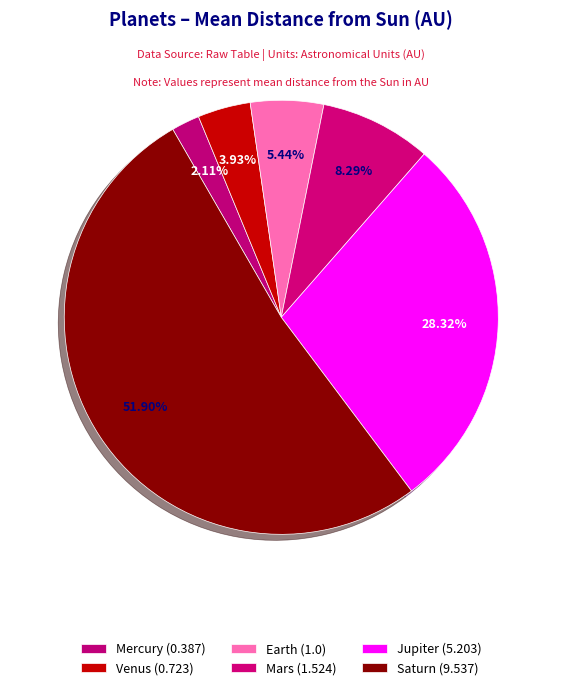

To the nearest percent, what portion does Venus represent?

4%